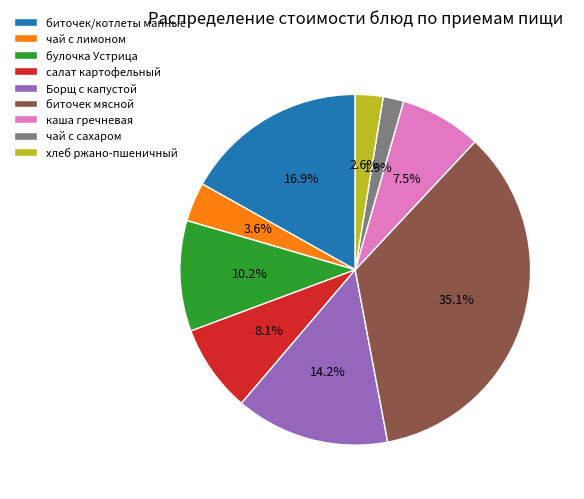

Combined, what portion of the pie is чай с сахаром and биточек/котлеты манные?

18.8%